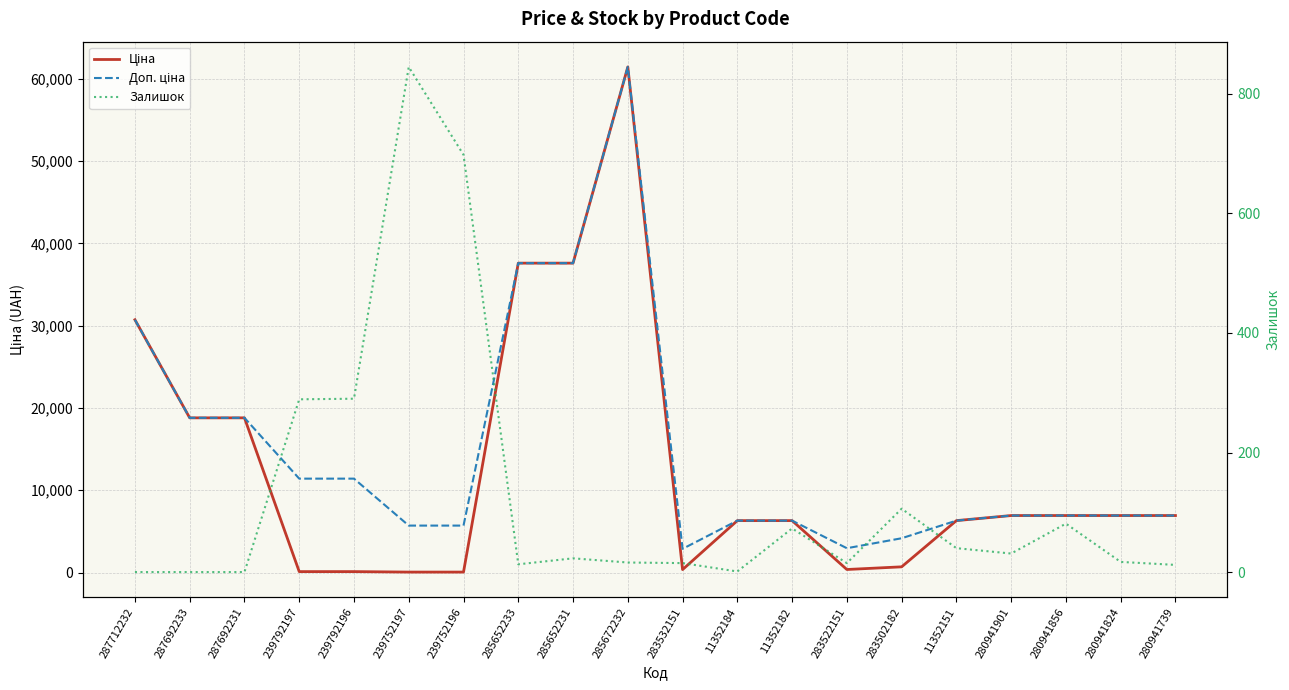

Where does the Залишок series first go above 23?

239792197